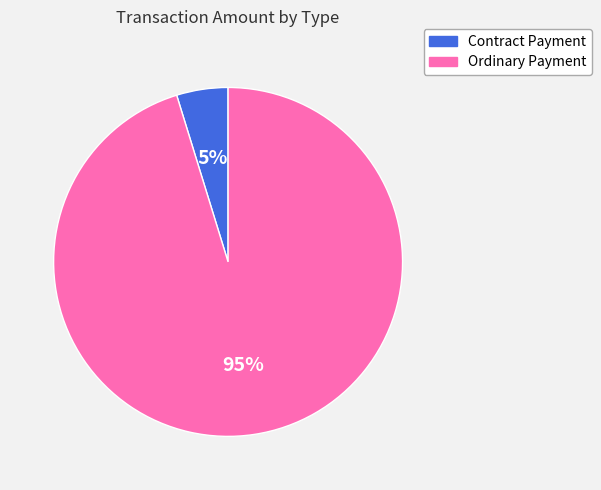

What is the majority slice?

Ordinary Payment